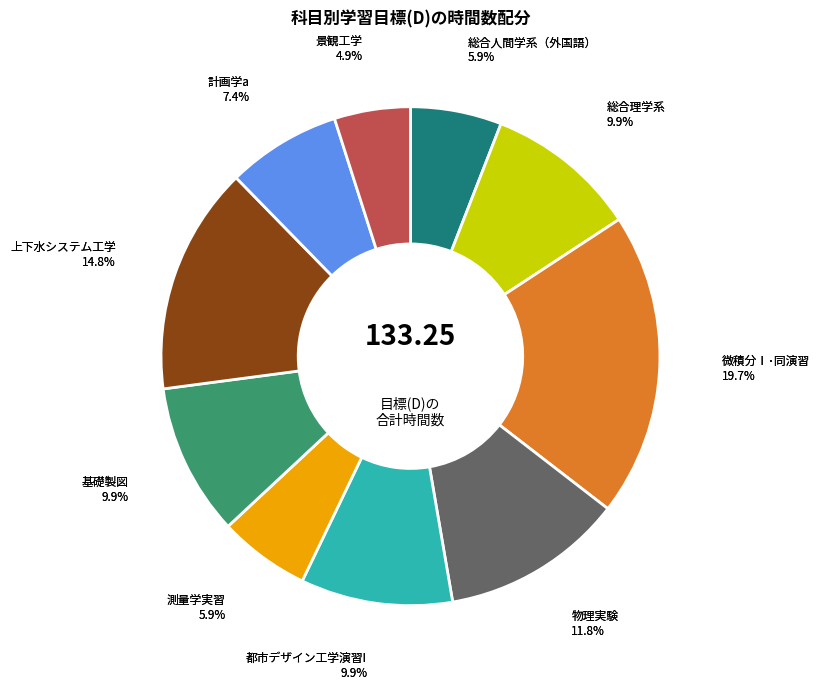

To the nearest percent, what is the combined percentage of 測量学実習 and 上下水システム工学?

21%